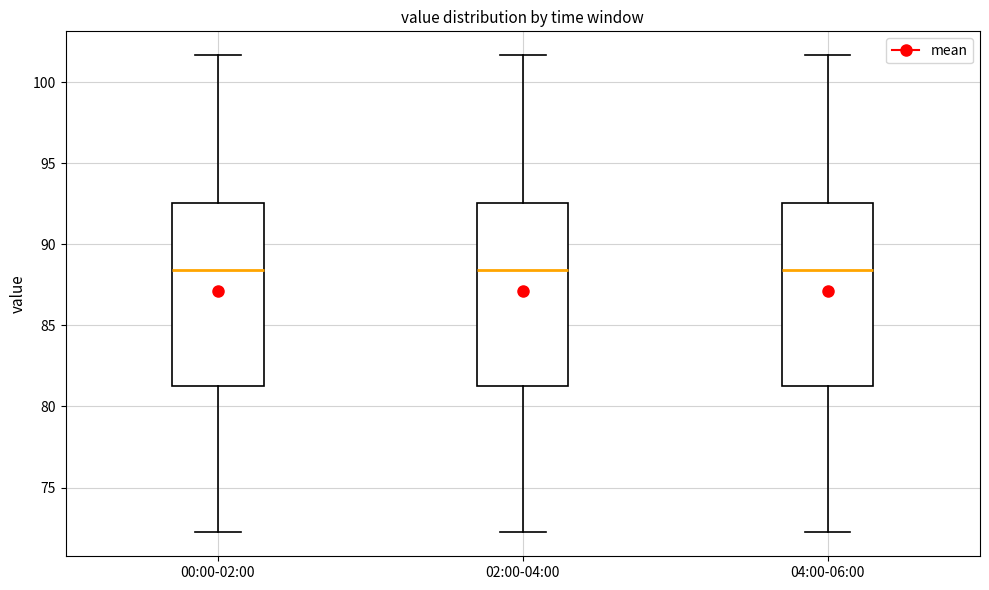

Reading left to right, transcribe this box plot: for each box, give where its median line is, the range the box spans, and where its two whiskers end, as read against the y-axis. The values are not printed on the chart, so give them approximately, as read against the axis.

00:00-02:00: median 88.5, box 81.5 to 92.5, whiskers 72.0 to 101.5
02:00-04:00: median 88.5, box 81.5 to 92.5, whiskers 72.0 to 101.5
04:00-06:00: median 88.5, box 81.5 to 92.5, whiskers 72.0 to 101.5